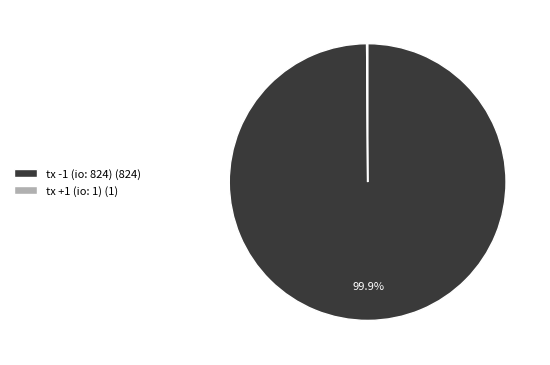

What percentage is NOT represented by tx -1 (io: 824) (824)?

0.1%